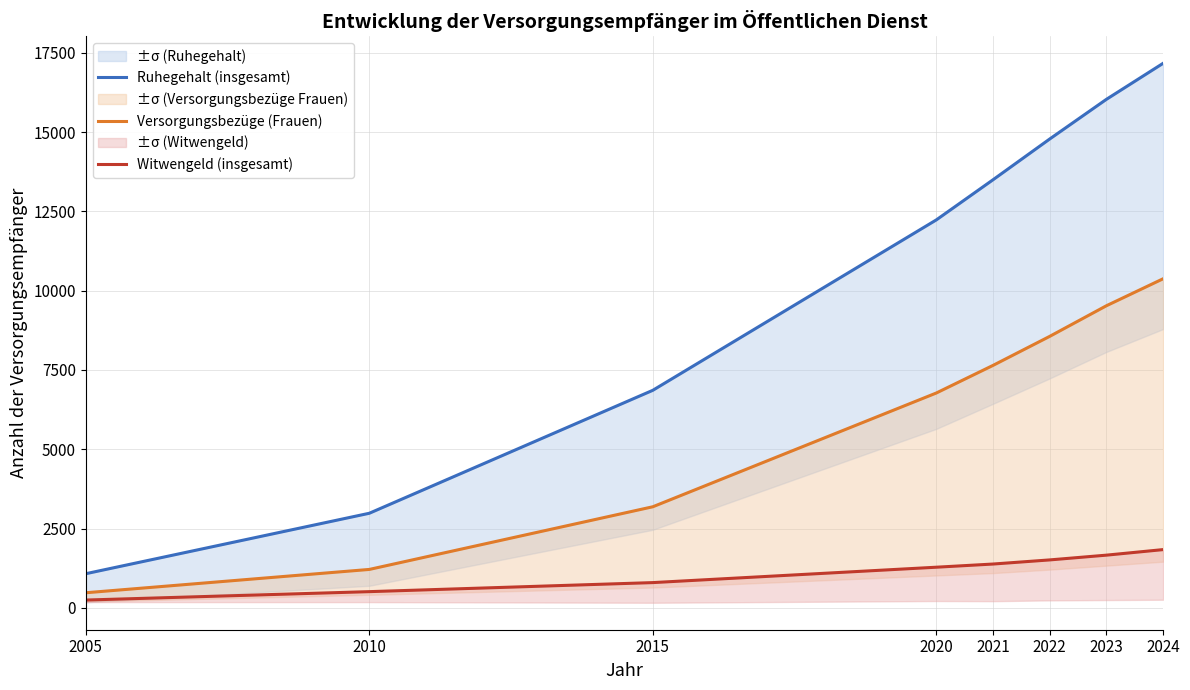

True or false: Ruhegehalt (insgesamt) and Witwengeld (insgesamt) cross at least once.

False